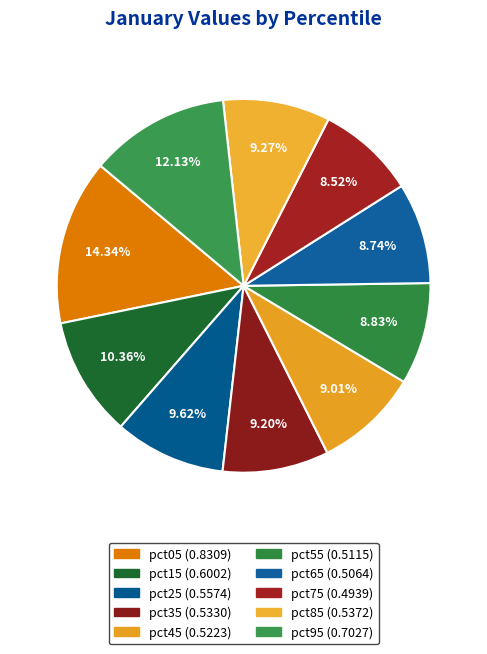

How many slices are in this pie chart?

10